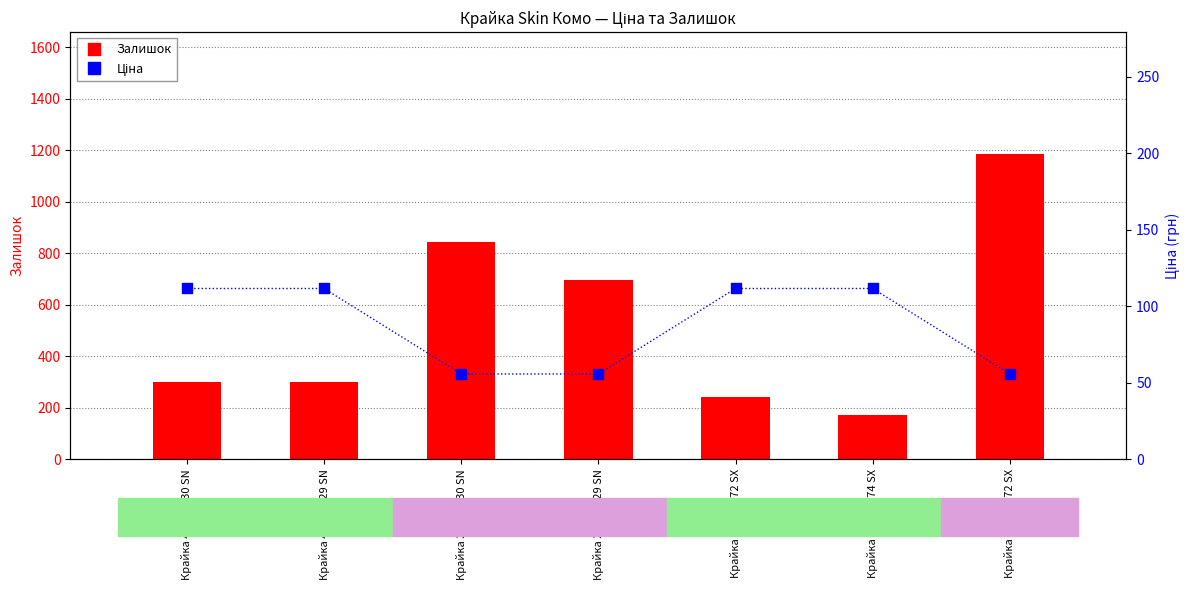

Which series has the largest Y range (max minus min)?

Залишок